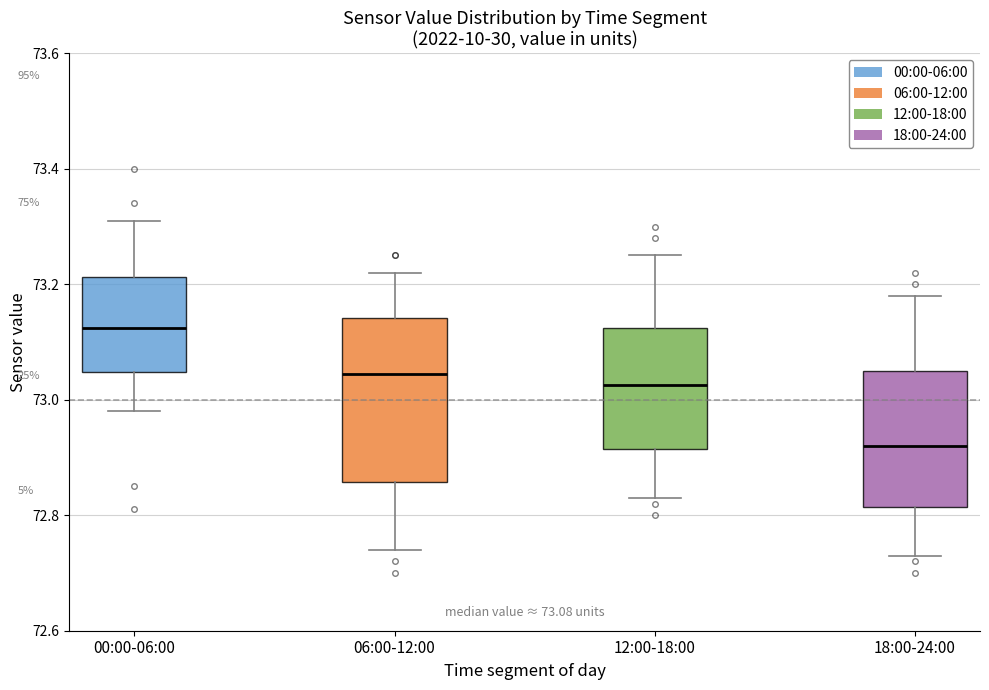

Which box has the highest median line?

00:00-06:00